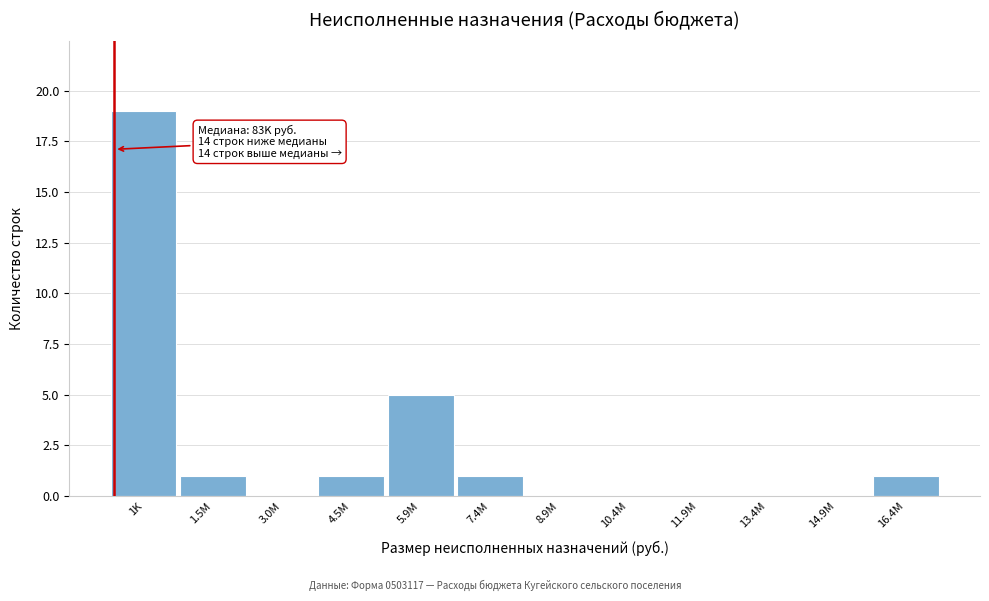

Reading right to left, transcribe all the data shown in this chart.

16.4M=1	14.9M=0	13.4M=0	11.9M=0	10.4M=0	8.9M=0	7.4M=1	5.9M=5	4.5M=1	3.0M=0	1.5M=1	1K=19